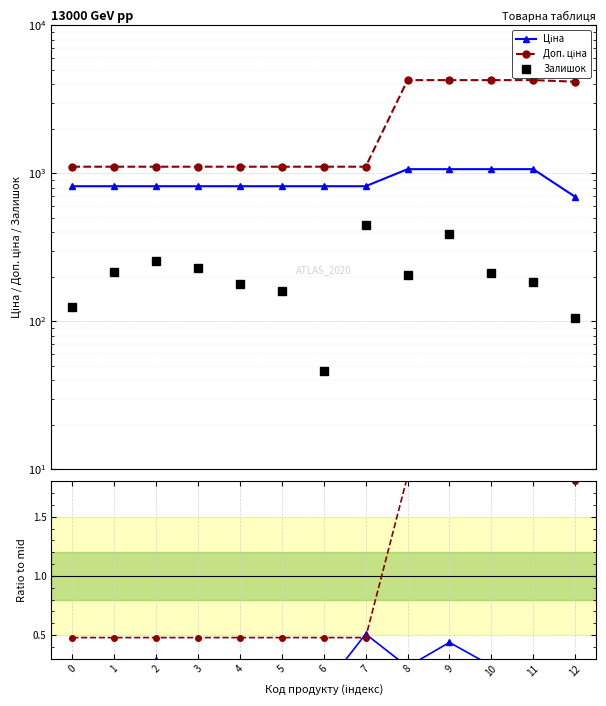

Reading right to left, what are all the values shown in this chart?

Ціна: 694.3	1067.3	1067.3	1067.3	1067.3	818.5	818.5	818.5	818.5	818.5	818.5	818.5	818.5
Доп. ціна: 4165.6	4269.4	4269.4	4269.4	4269.4	1109.2	1109.2	1109.2	1109.2	1109.2	1109.2	1109.2	1109.2
Залишок: 106.0	183.0	213.0	388.0	206.0	451.0	46.0	159.0	178.0	229.0	256.0	215.0	125.0
Ціна / mid: 0.1	0.2	0.2	0.4	0.2	0.5	0.1	0.2	0.2	0.3	0.3	0.2	0.1
Доп. ціна / mid: 1.8	1.8	1.8	1.8	1.8	0.5	0.5	0.5	0.5	0.5	0.5	0.5	0.5